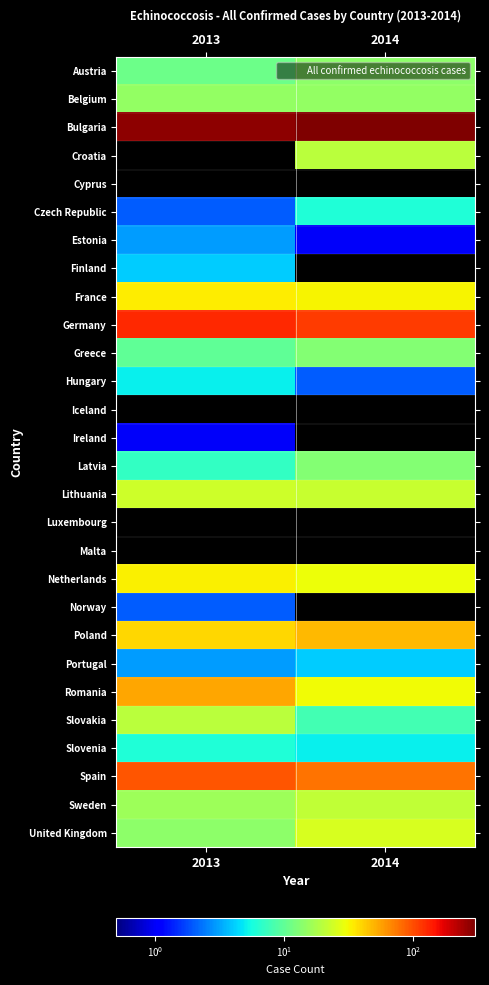

At which category is the sum across all series the highest?

2013